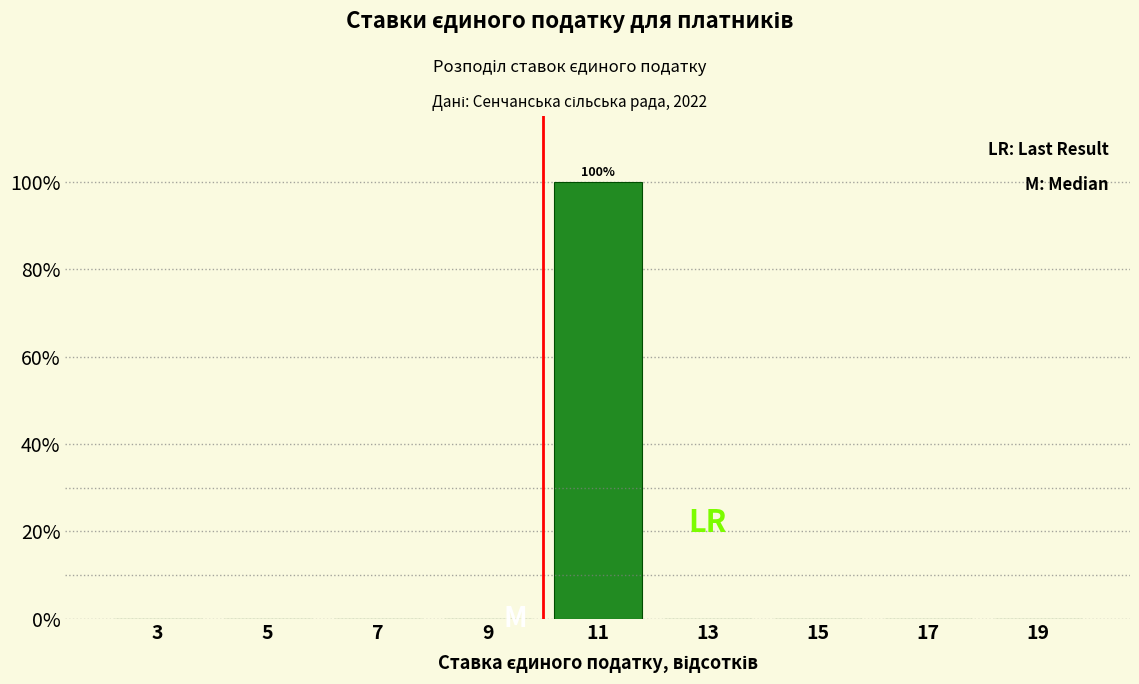

Which range on the x-axis has the tallest bar?

10 to 12